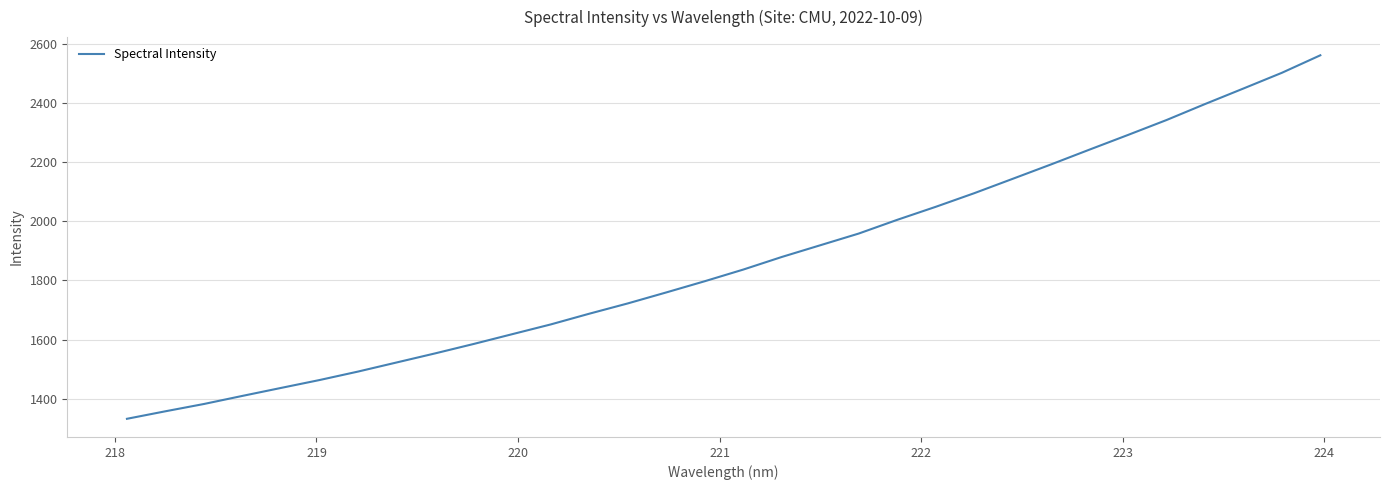

What is the minimum value shown in the chart?

1331.5